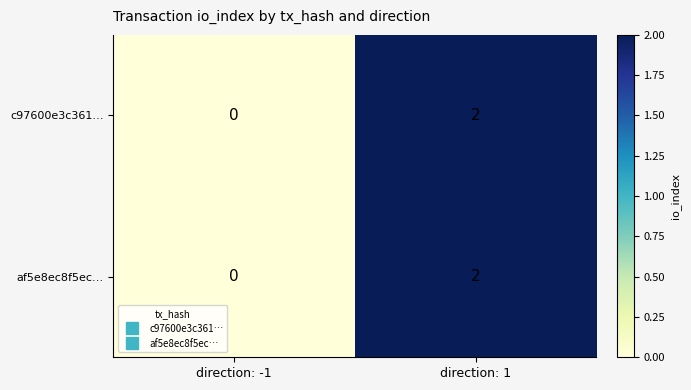

What is the total value across all series at direction: 1?

4